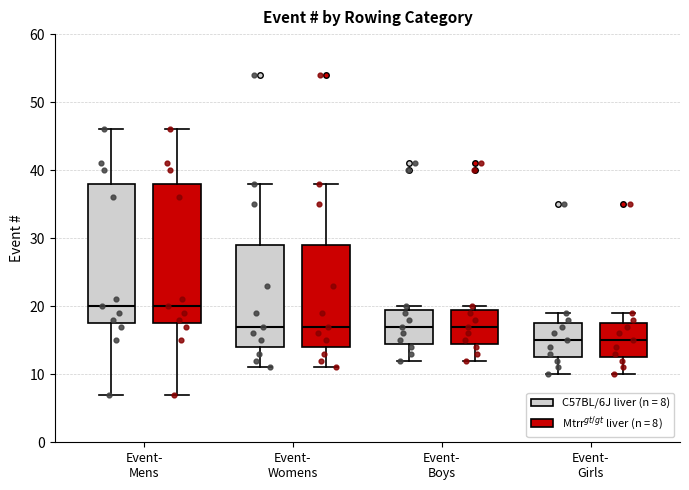

Reading left to right, read every box against the y-axis: the position of its median line, the range the box covers, and the ends of its whiskers. The values are not printed on the chart, so give them approximately, as read against the axis.

Event- Mens (C57BL/6J liver (n = 8)): median 20, box 18 to 38, whiskers 7 to 46
Event- Mens (Mtrr$^{gt/gt}$ liver (n = 8)): median 20, box 18 to 38, whiskers 7 to 46
Event- Womens (C57BL/6J liver (n = 8)): median 17, box 14 to 29, whiskers 11 to 38
Event- Womens (Mtrr$^{gt/gt}$ liver (n = 8)): median 17, box 14 to 29, whiskers 11 to 38
Event- Boys (C57BL/6J liver (n = 8)): median 17, box 15 to 20, whiskers 12 to 20 (just above the box's upper edge)
Event- Boys (Mtrr$^{gt/gt}$ liver (n = 8)): median 17, box 15 to 20, whiskers 12 to 20 (just above the box's upper edge)
Event- Girls (C57BL/6J liver (n = 8)): median 15, box 13 to 18, whiskers 10 to 19
Event- Girls (Mtrr$^{gt/gt}$ liver (n = 8)): median 15, box 13 to 18, whiskers 10 to 19